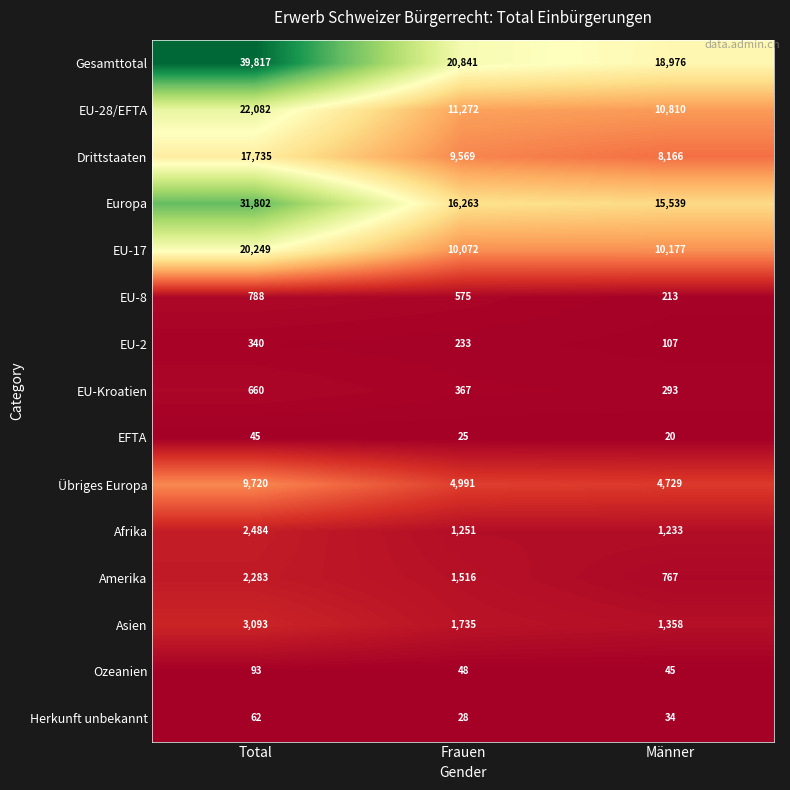

What is the difference between the maximum and second lowest values in the EU-2 series?

107